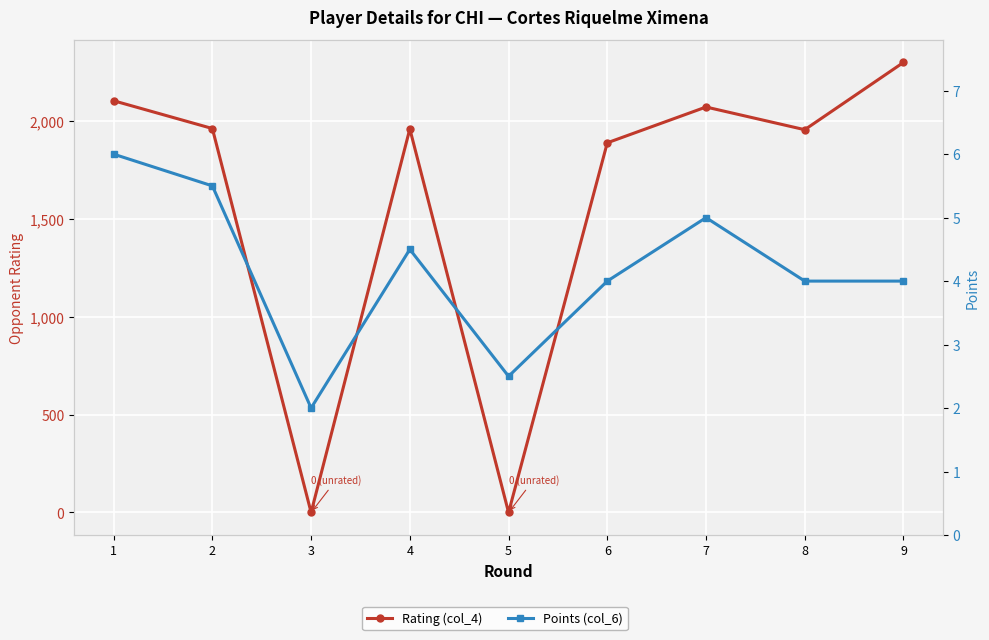

Between 3 and 6, which is larger?

6